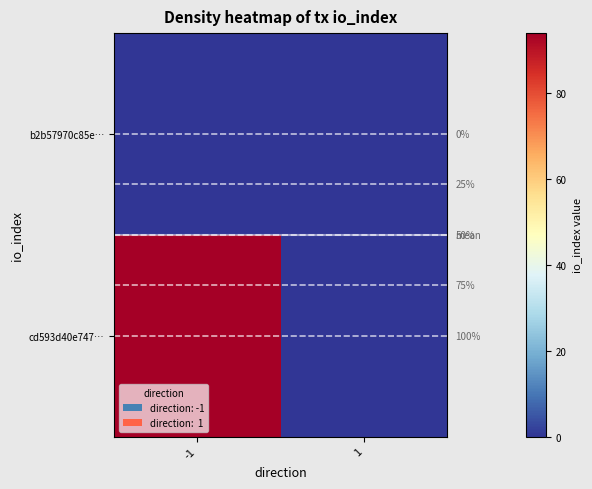

The cd593d40e747… series shows 129 at -1. True or false?

False